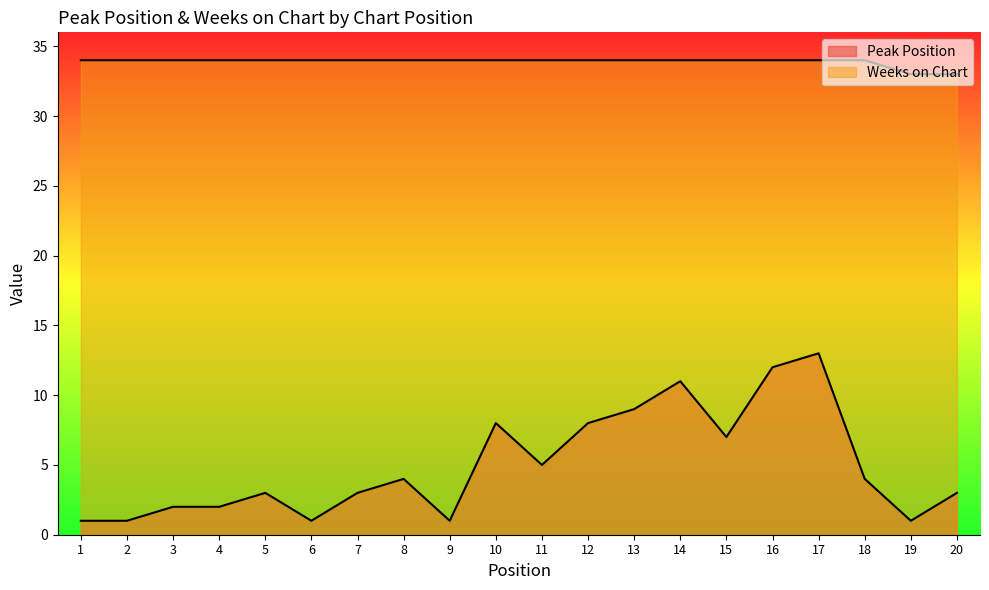

In Peak Position, how many points are lower than both neighbors (excluding endpoints)?

5